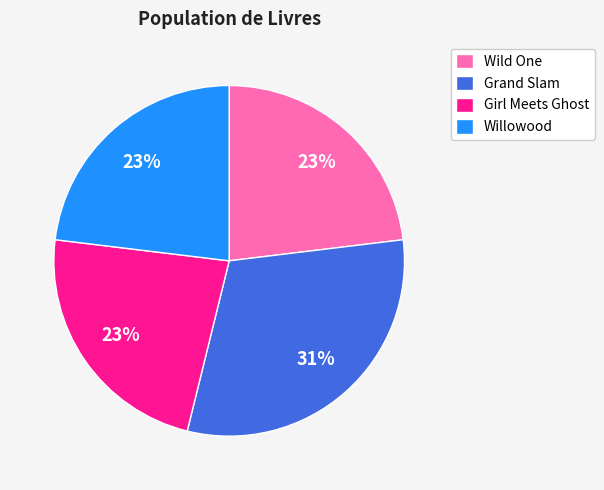

Which has a higher value, Willowood or Grand Slam?

Grand Slam